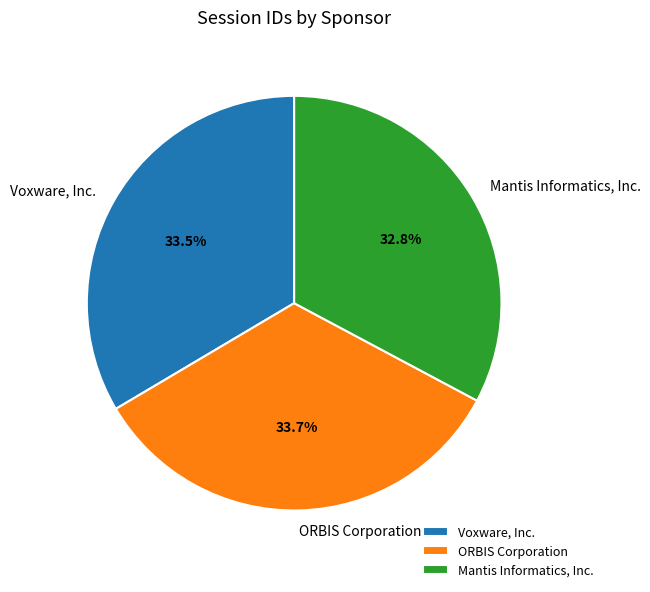

How many segments does this pie chart have?

3